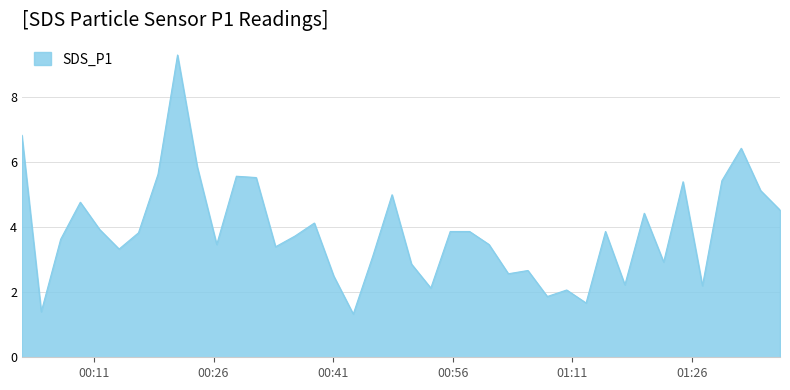

What is the difference between the maximum and minimum values?

8.0